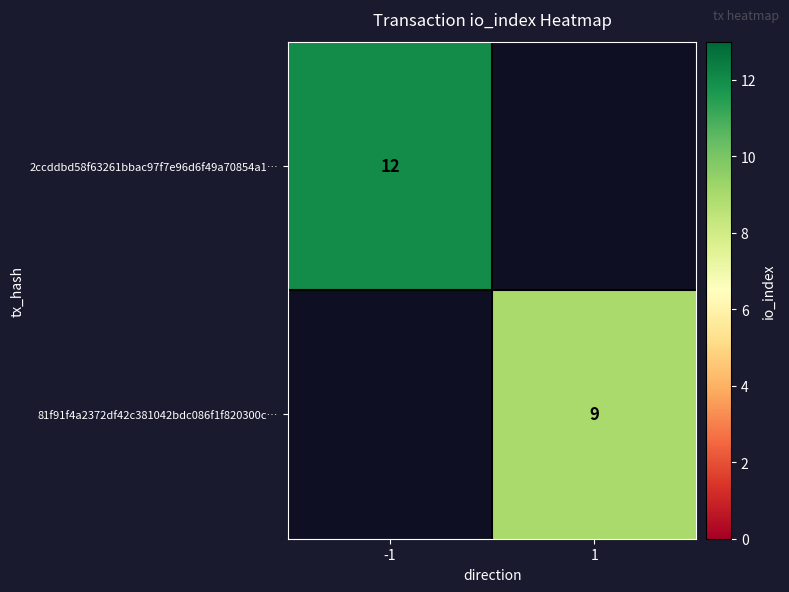

How many data points does each series have?

2